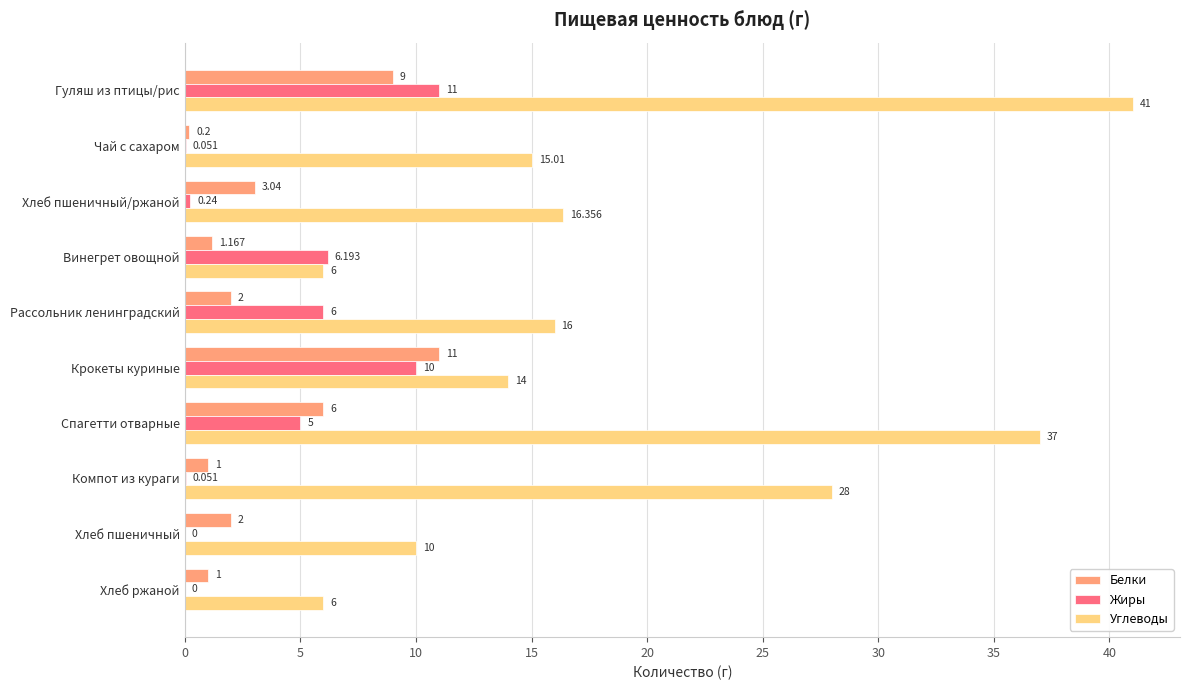

Which label corresponds to the largest value in the chart?

Гуляш из птицы/рис